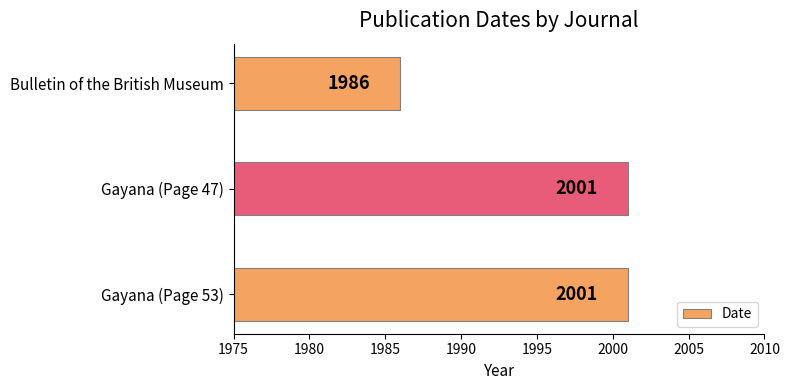

At which label is the value closest to 1993?

Bulletin of the British Museum